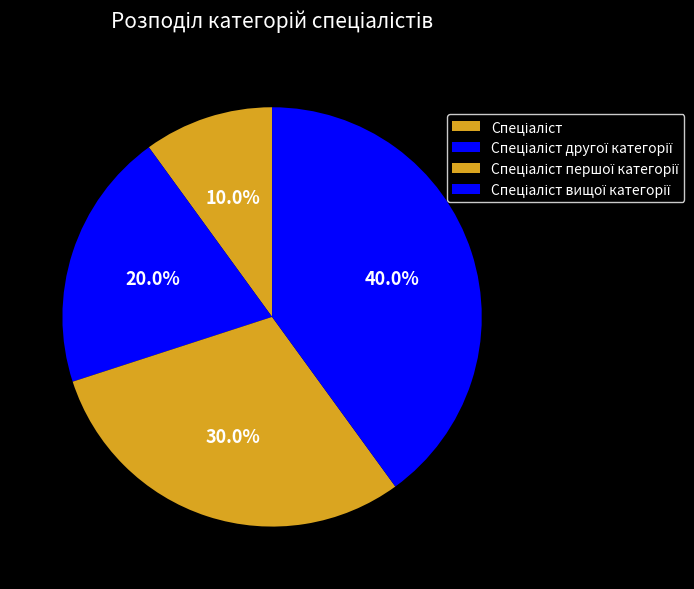

Count the number of slices in the pie.

4